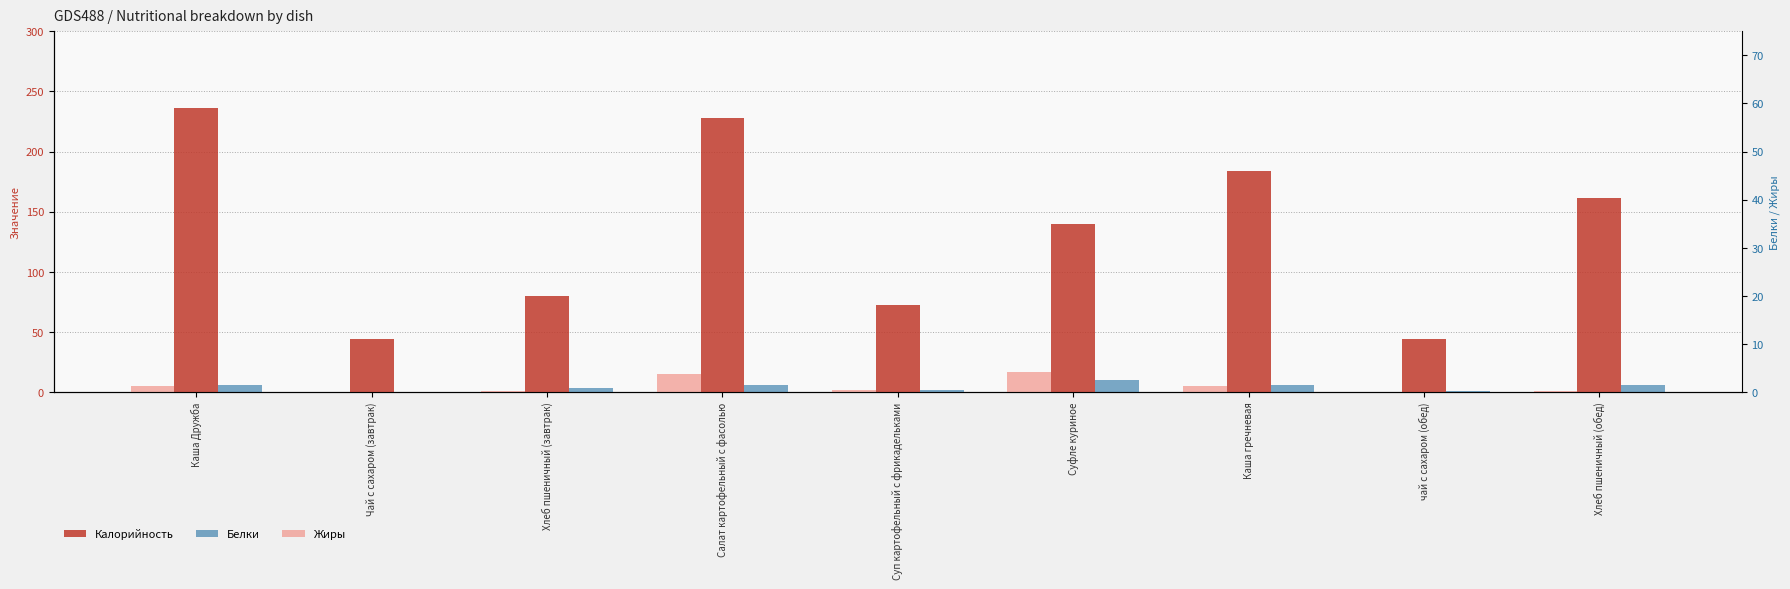

Where does the Жиры series first go above 2?

Каша Дружба